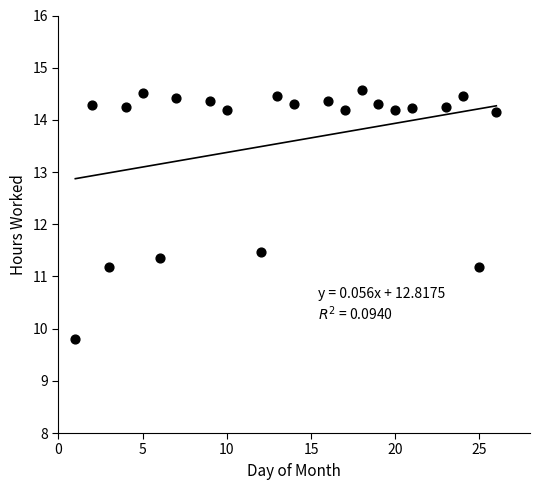

What Y value in the scatter plot is closest to 12?

11.5